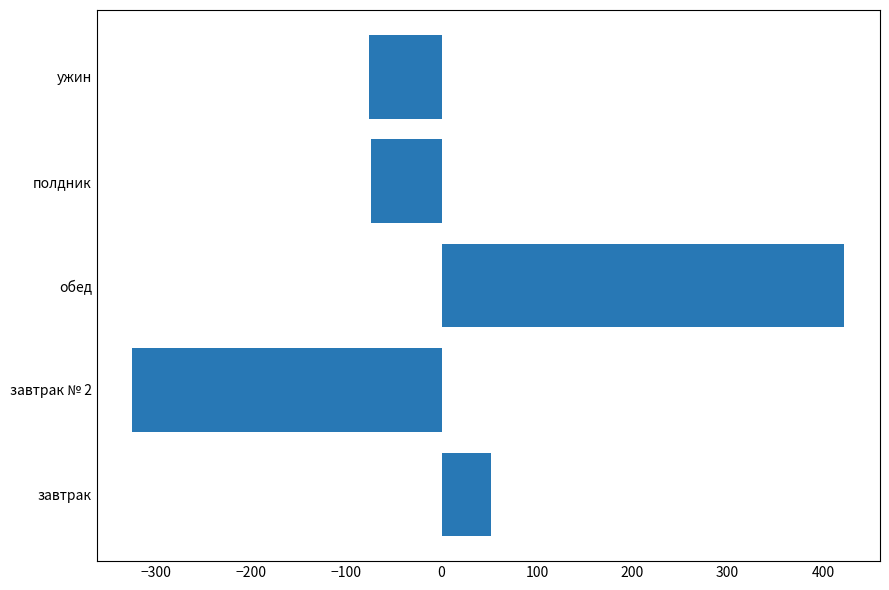

Does the chart contain stacked bars?

No